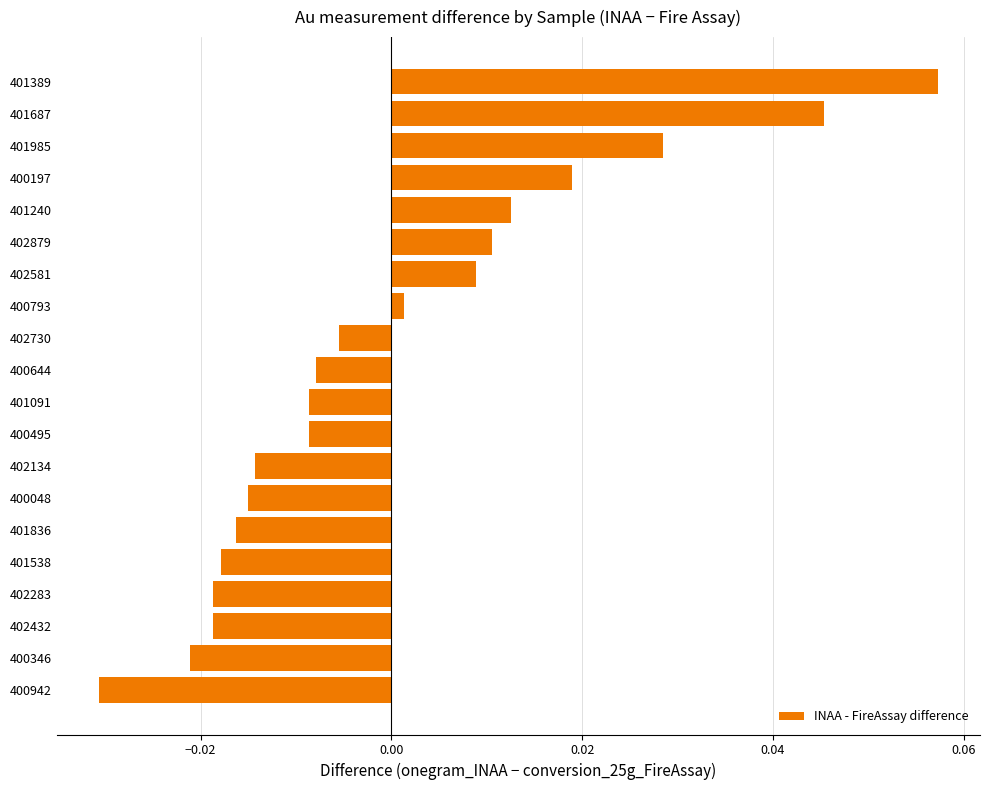

At which label is the value closest to 0?

400793